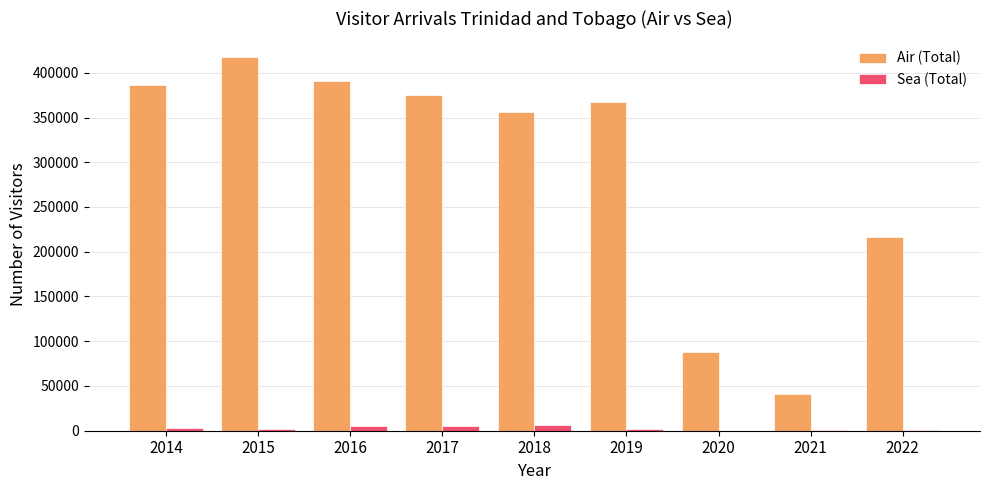

What is the maximum value shown in the chart?

417338